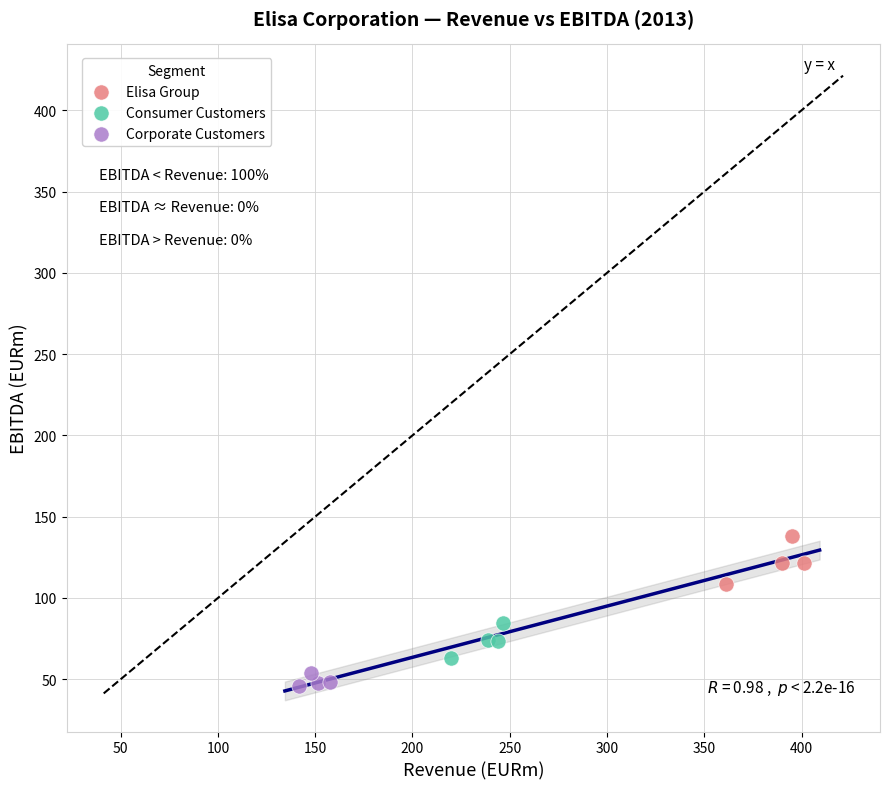

Which series reaches the maximum Y coordinate?

Elisa Group